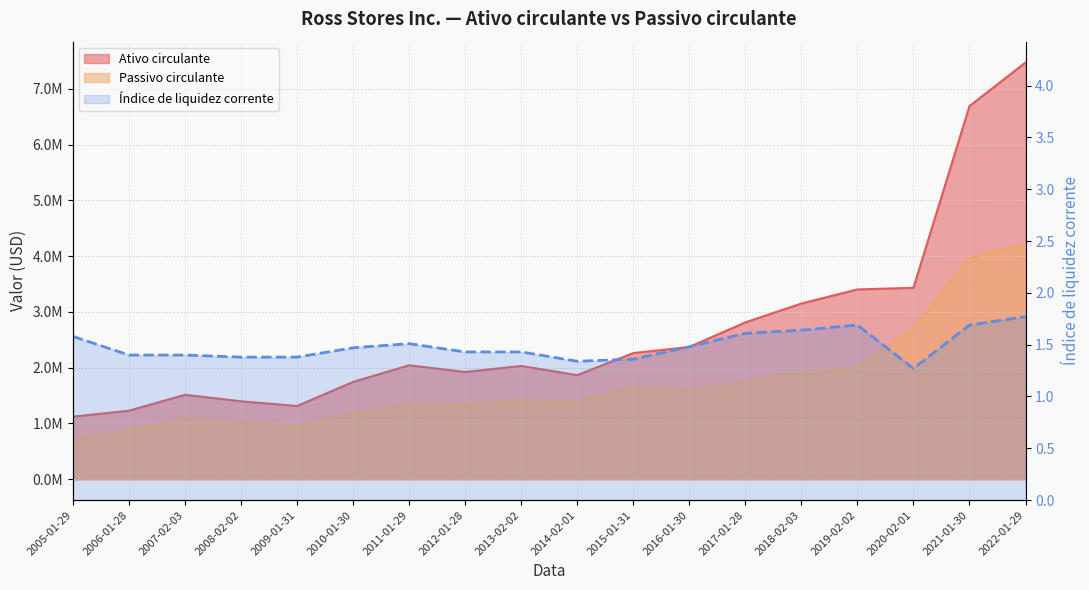

The chart shows a value of 0.9 at 2017-01-28. True or false?

False